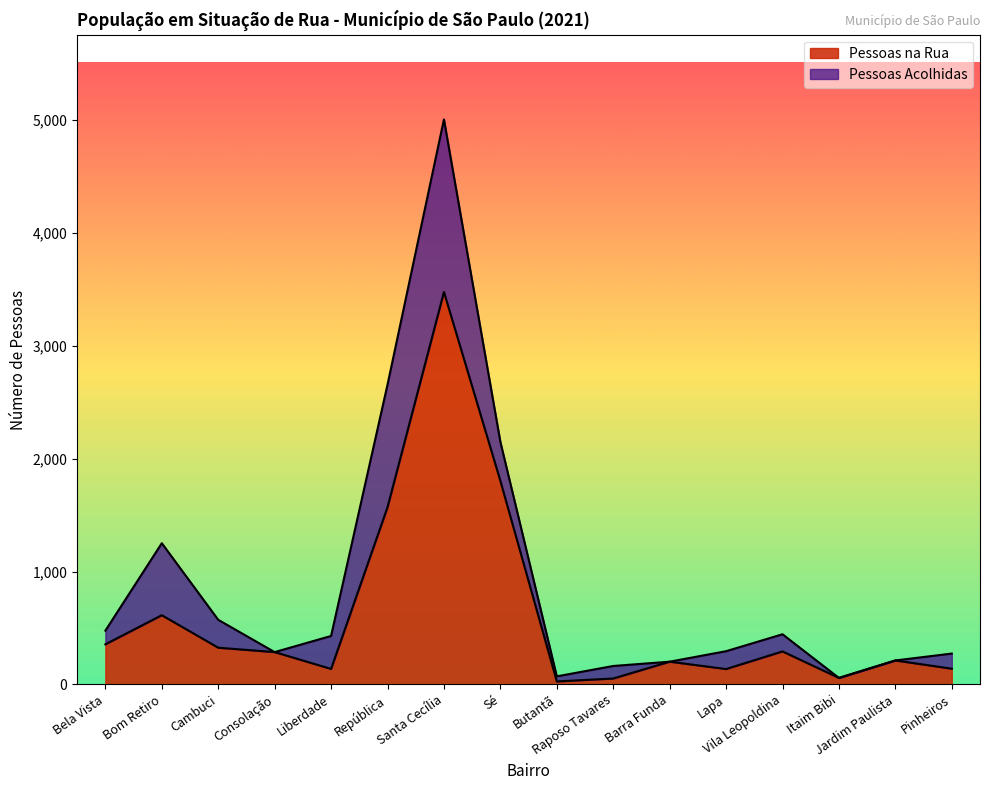

True or false: there are more than 2 points higher than both neighbors.

True